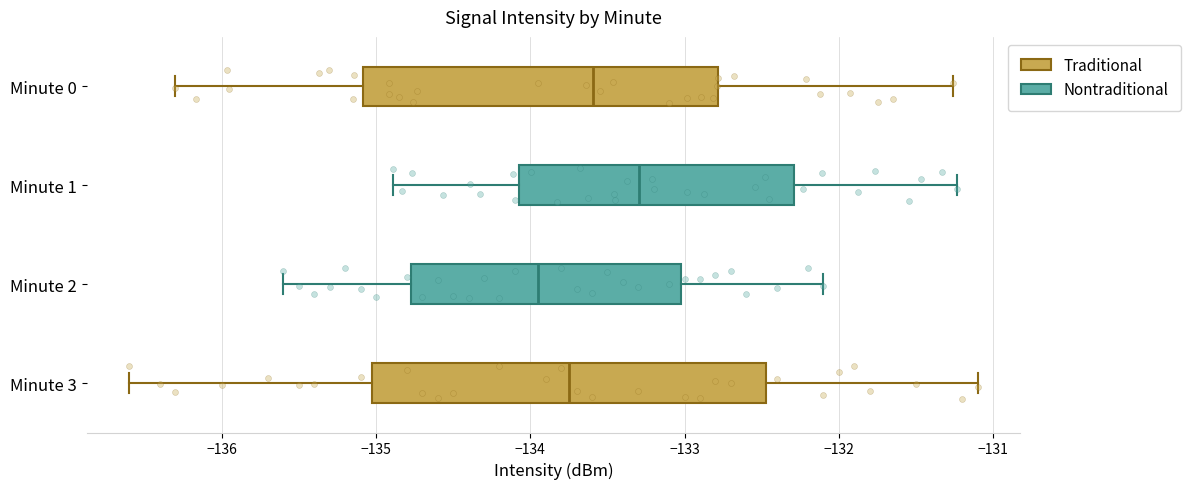

Where does the left whisker of the box for Minute 2 end on the x-axis? The values are not printed on the chart, so give them approximately, as read against the axis.

-135.6